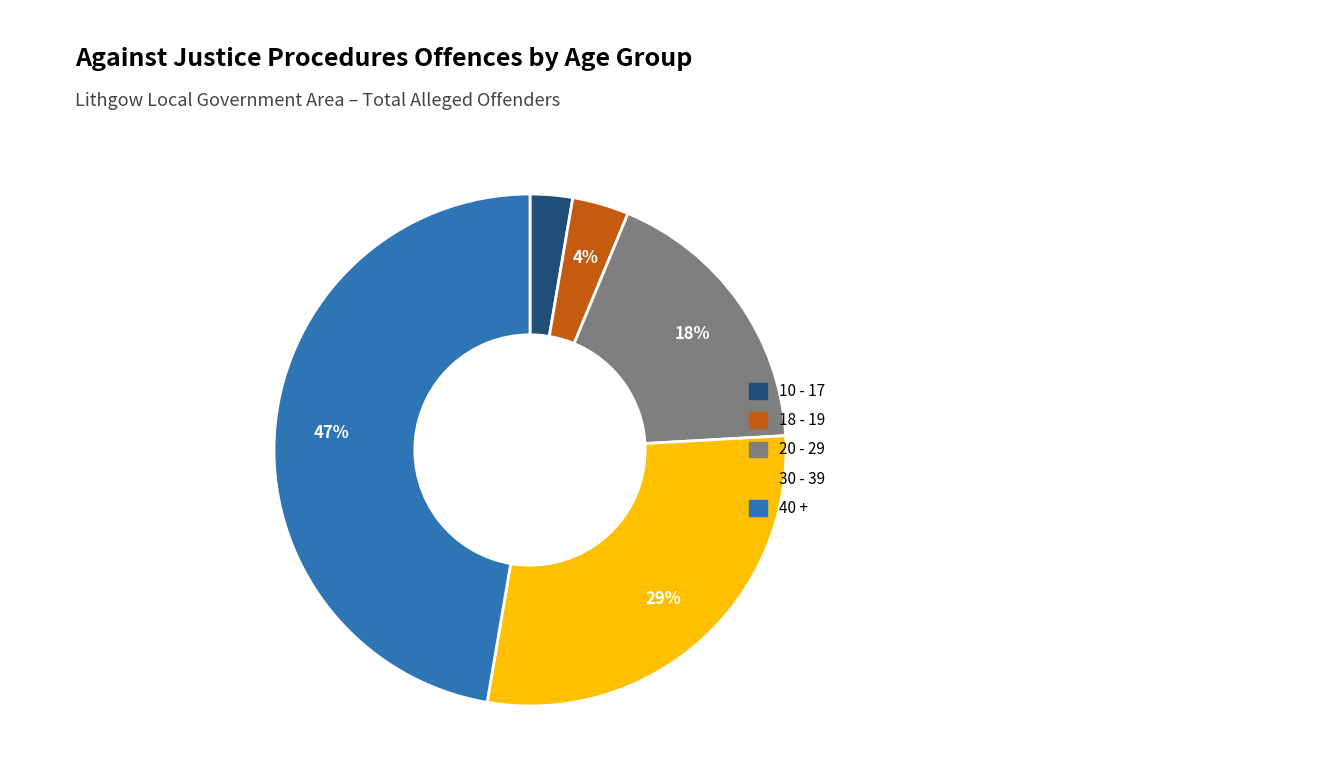

Is it true that 20 - 29 is 12% of the pie?

False